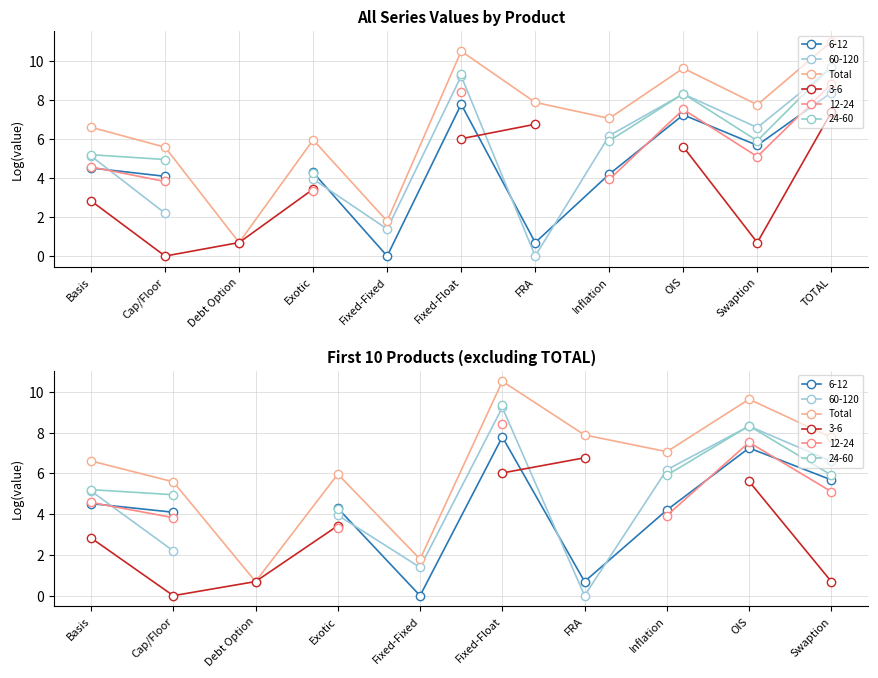

What is the difference between the values at Basis and Swaption?

1.2